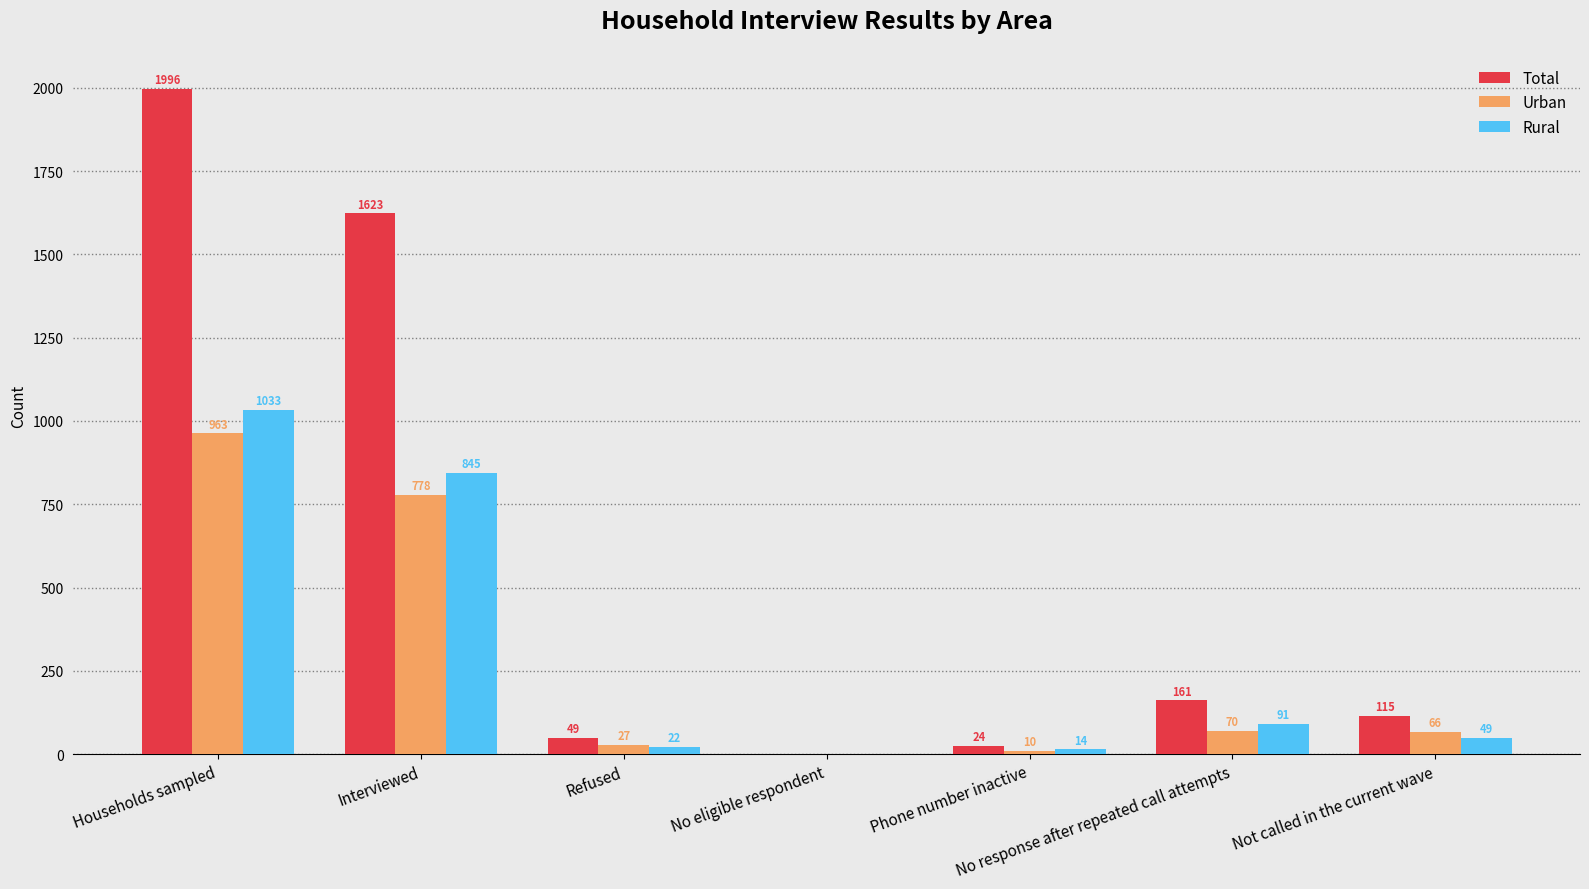

How many data points does each series have?

7